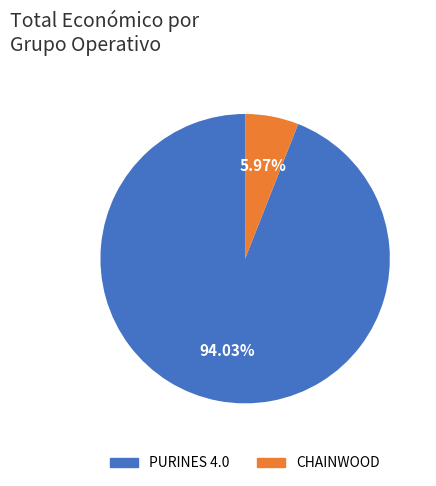

Count the number of slices in the pie.

2